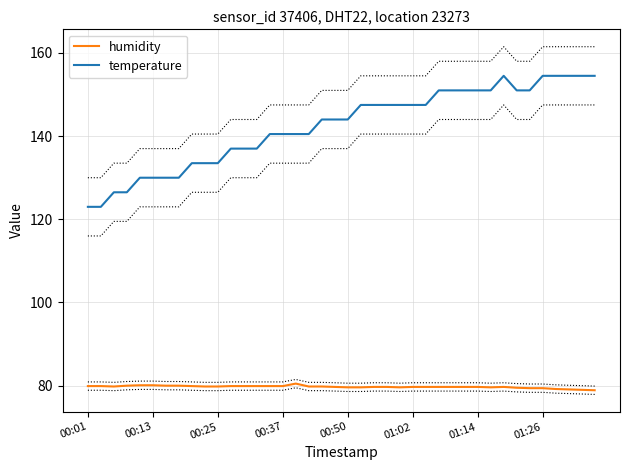

What is the difference between the maximum and minimum values in the humidity series?

1.6